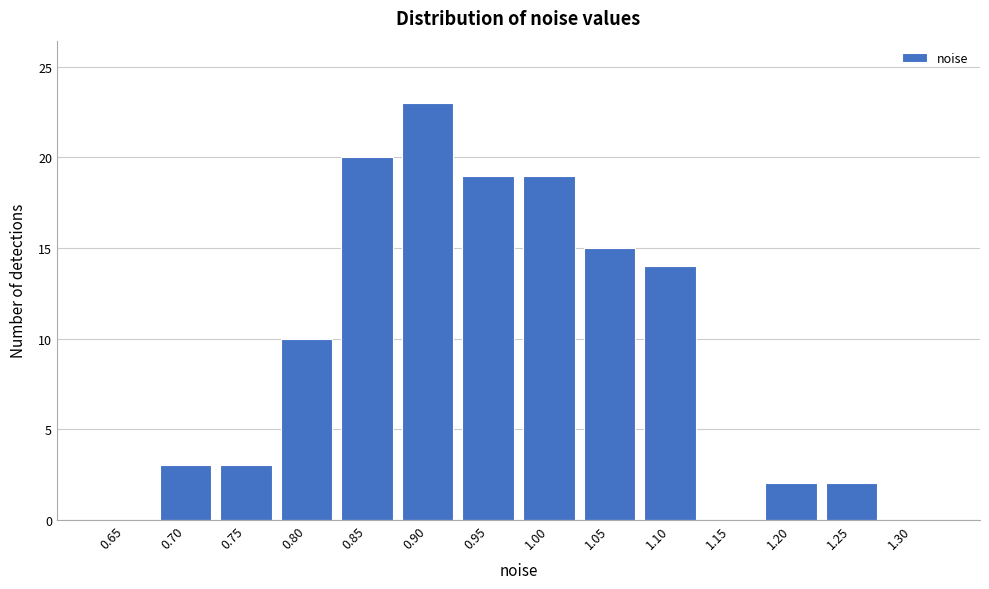

Reading right to left, transcribe all the data shown in this chart.

1.30=0	1.25=2	1.20=2	1.15=0	1.10=14	1.05=15	1.00=19	0.95=19	0.90=23	0.85=20	0.80=10	0.75=3	0.70=3	0.65=0